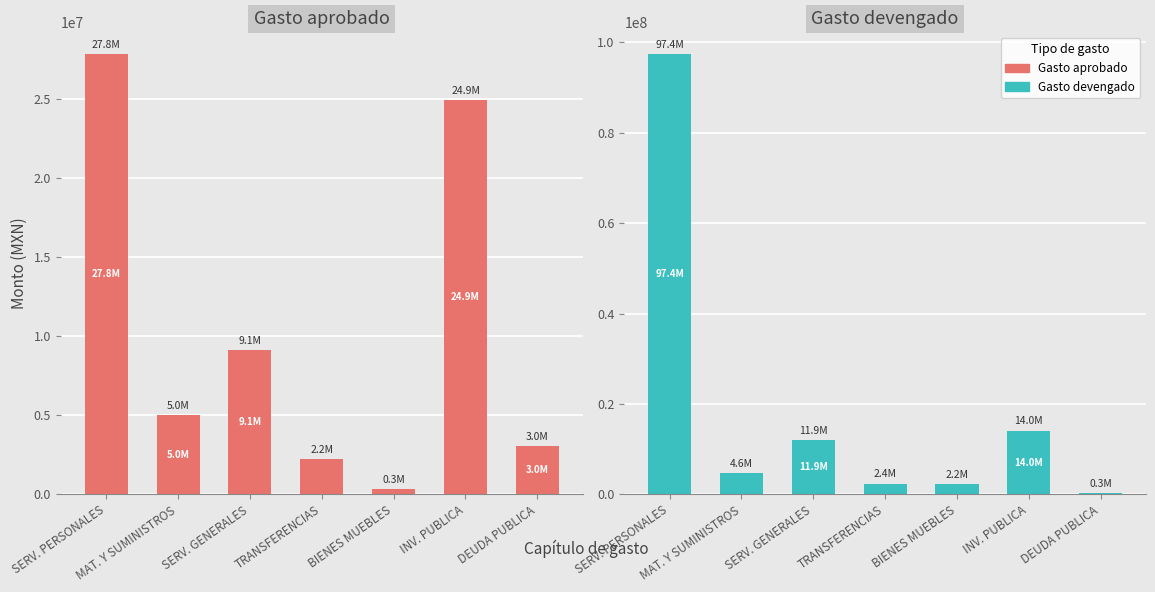

Is the value of Gasto devengado at TRANSFERENCIAS greater than the value of Gasto aprobado at DEUDA PUBLICA?

No